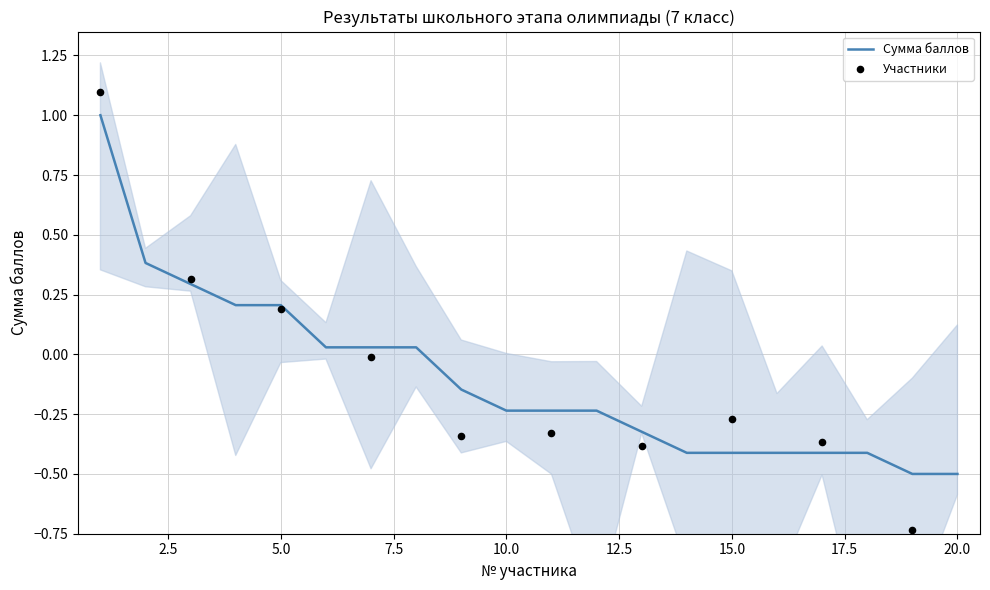

What is the change in value from 13 to 20?

-0.2